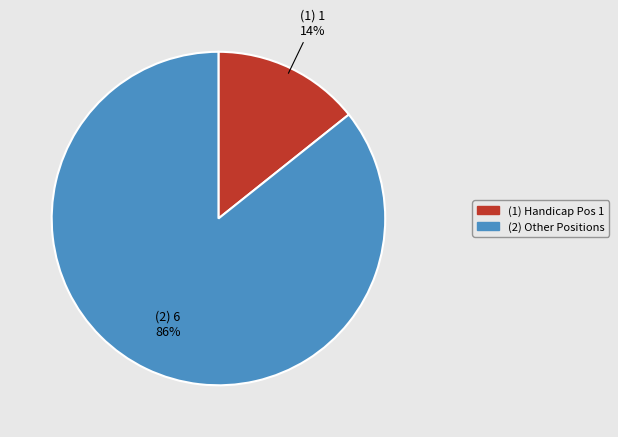

To the nearest percent, what is the average slice percentage?

50%